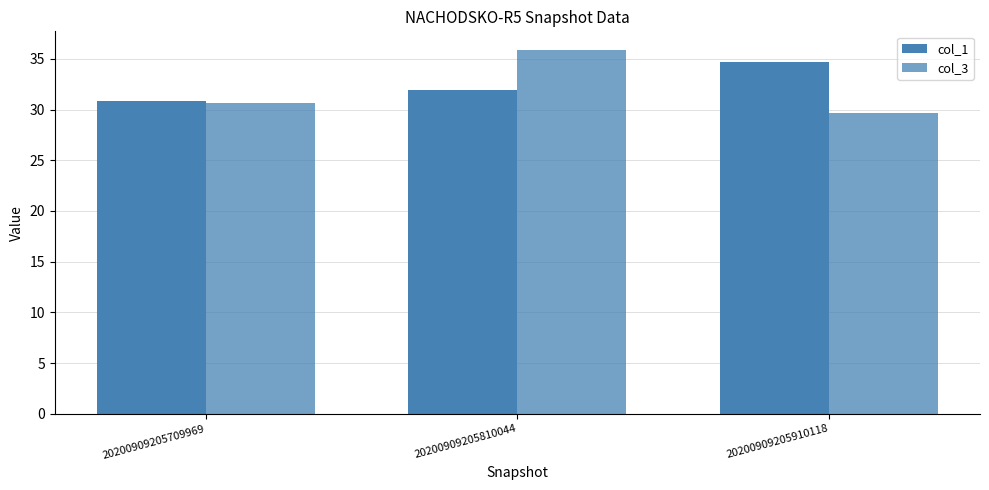

Rank the series by their maximum value, from lowest to highest.

col_1, col_3